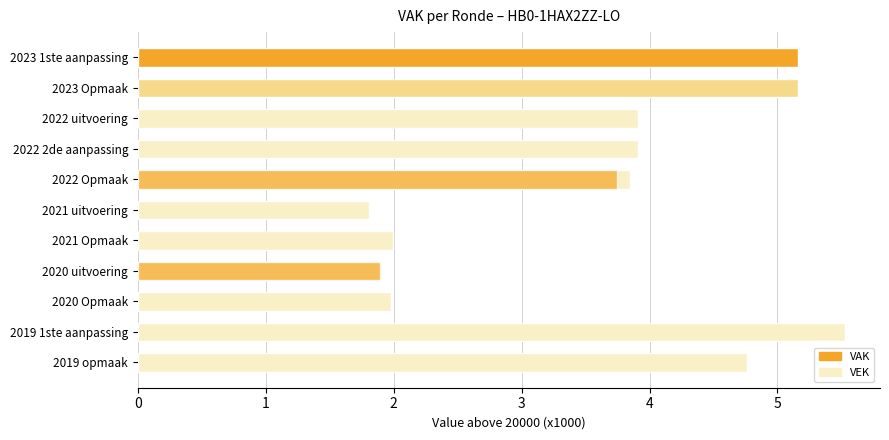

Does the chart contain any negative values?

No